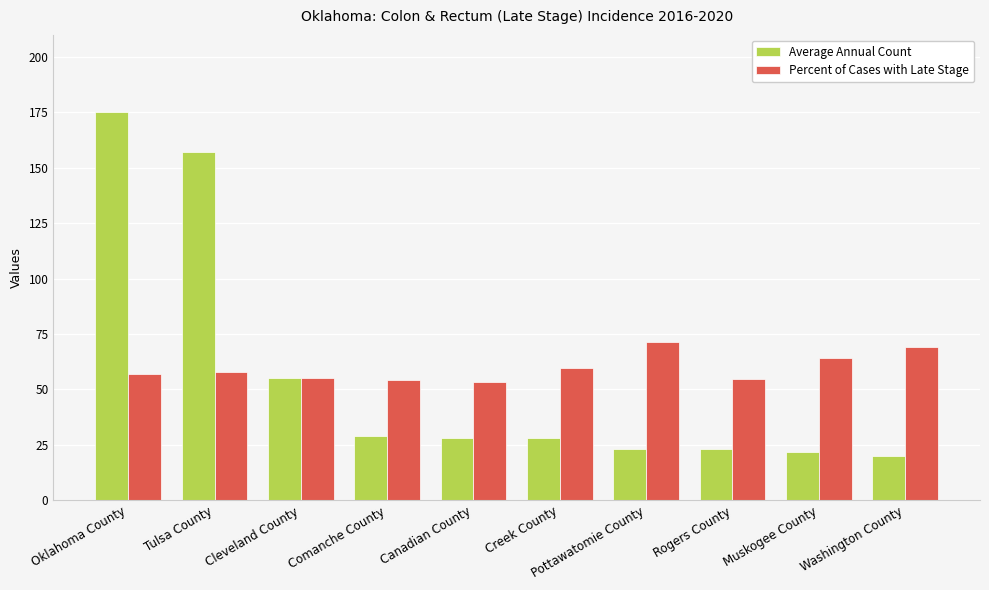

True or false: Average Annual Count has a value of 38.2 at Rogers County.

False